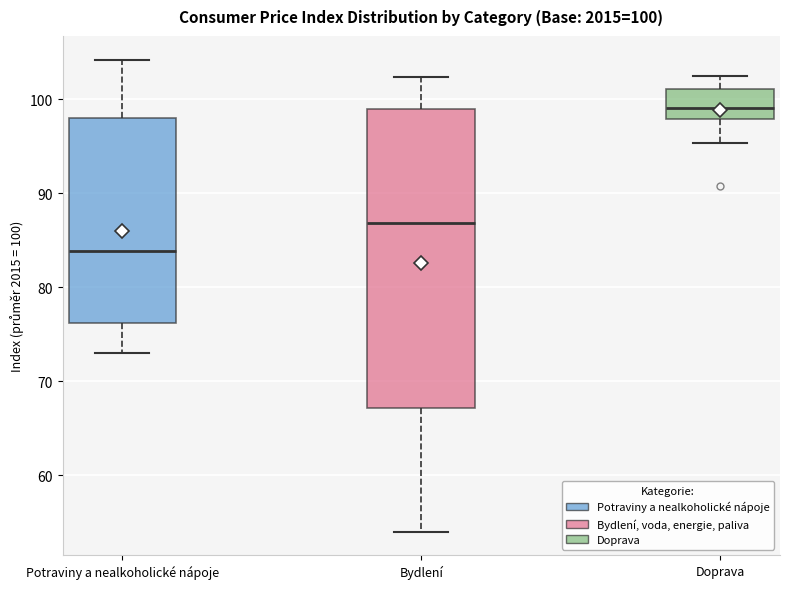

Which box's median line is the highest?

Doprava